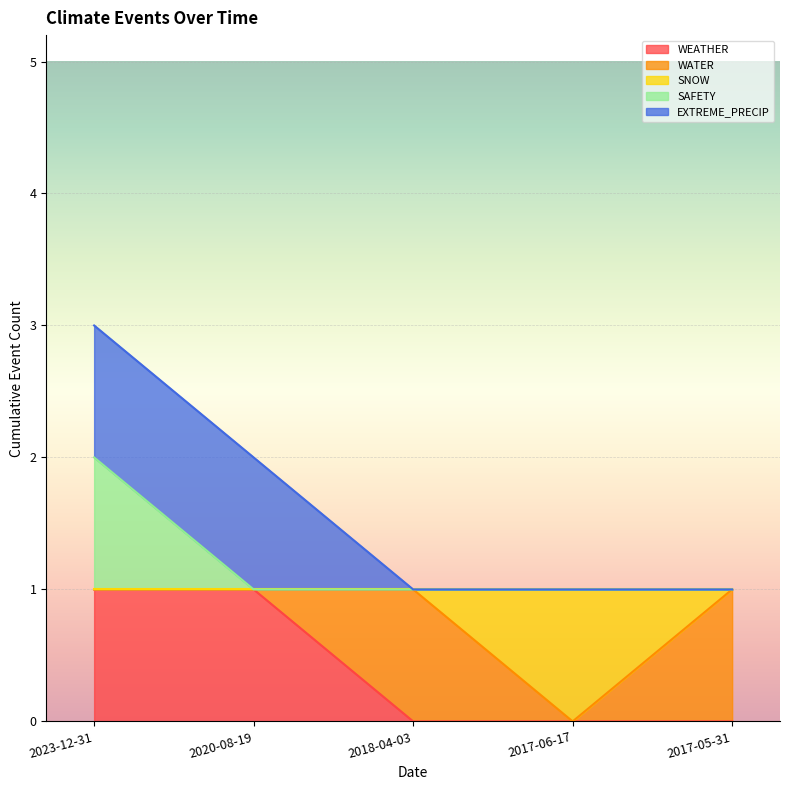

The value of SAFETY at 2017-05-31 is 1. True or false?

True